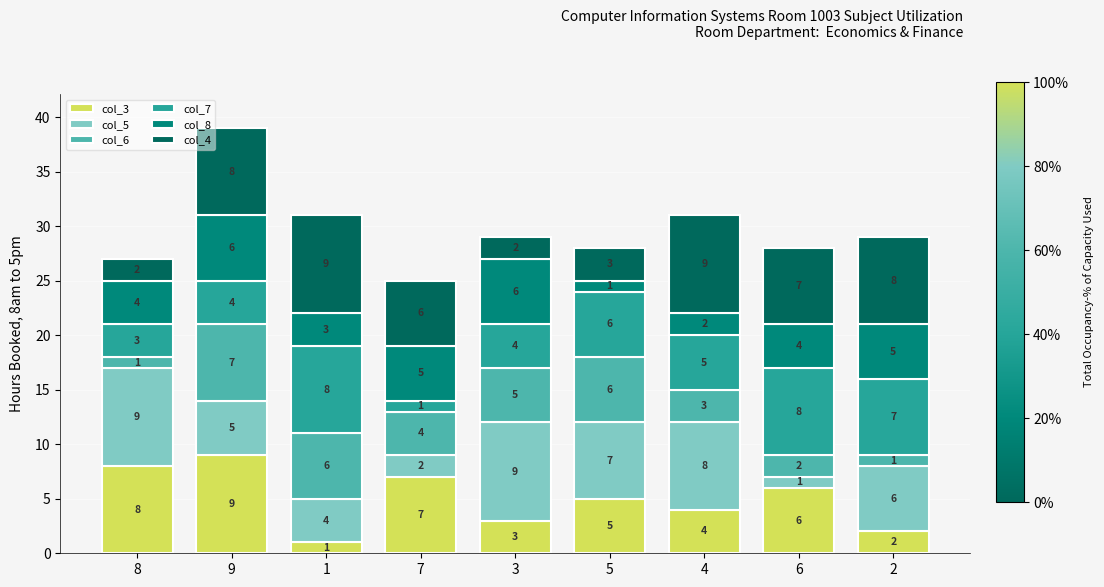

How many col_3 values are between 3 and 7?

5